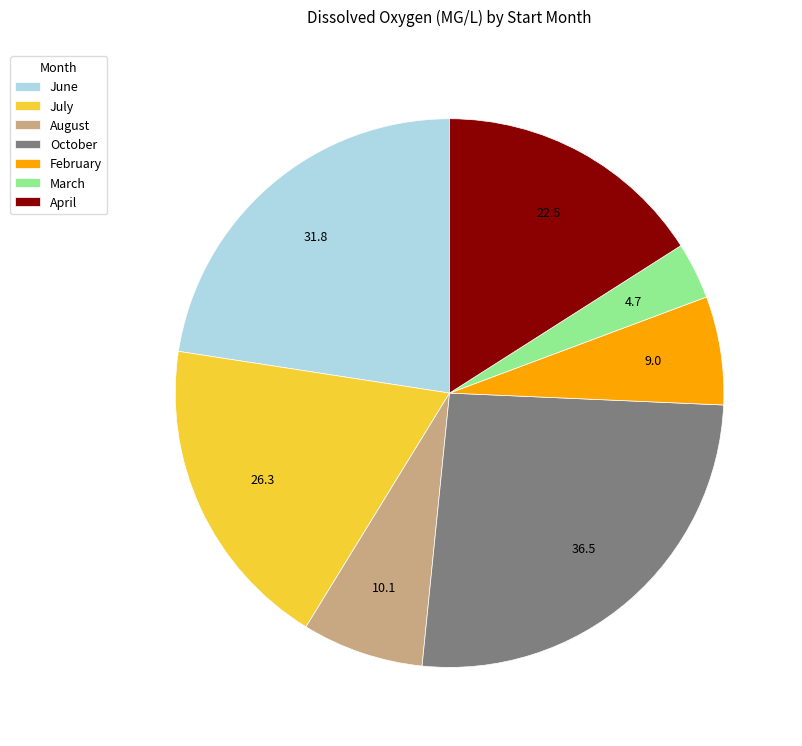

The April slice represents 16% of the pie. True or false?

True